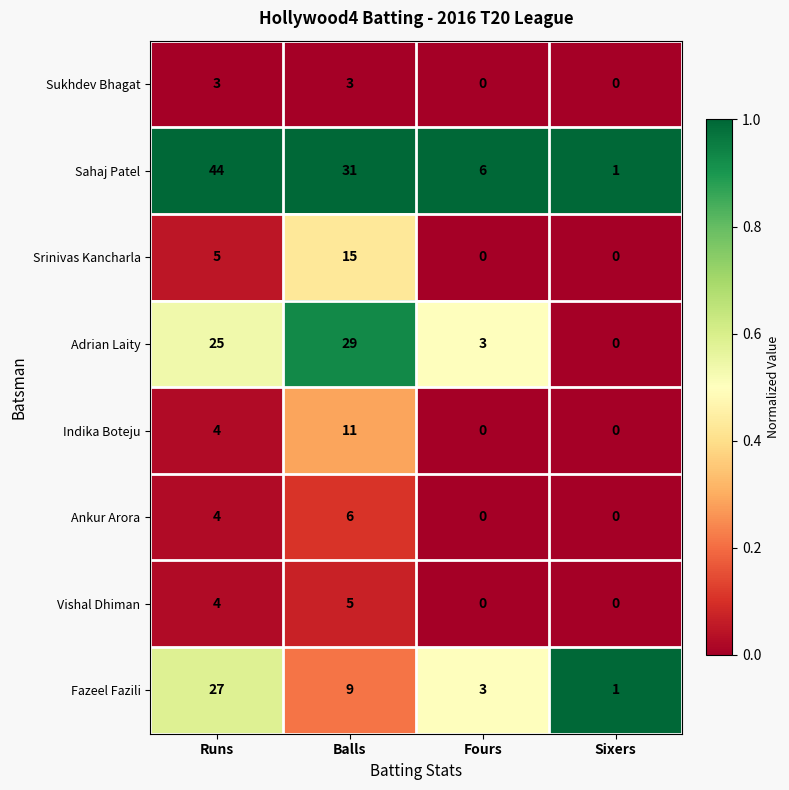

What is the total value across all series at Runs?

116